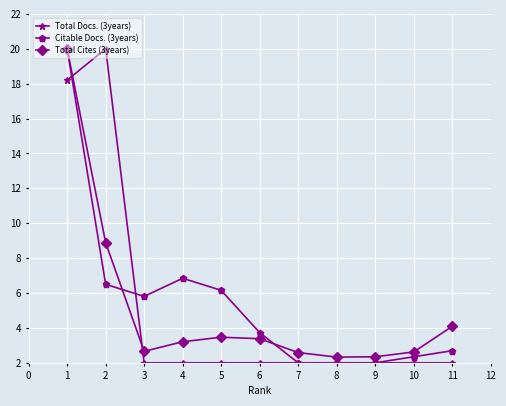

What is the value of the Citable Docs. (3years) point at the 7th from the left?

2.0